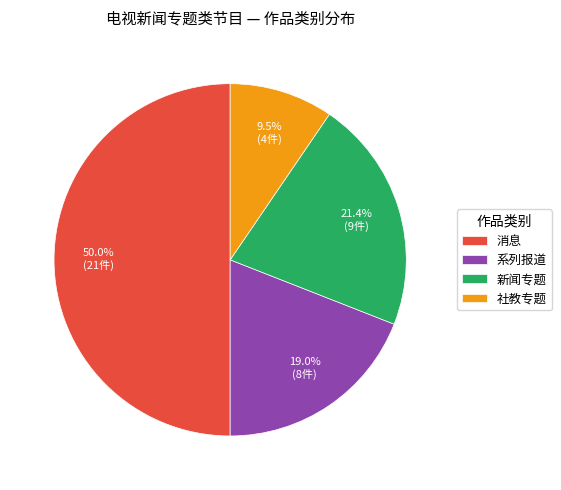

To the nearest percent, what is the average slice percentage?

25%